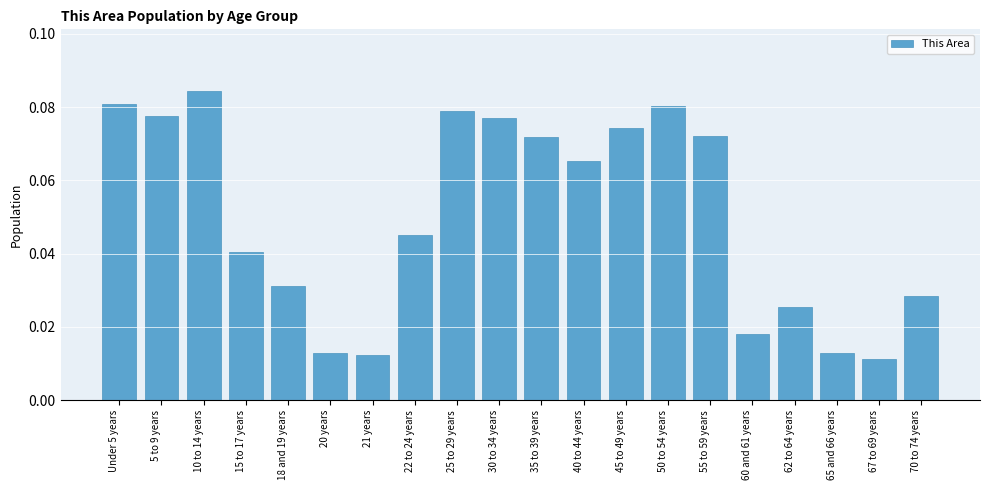

How many values are between 0 and 1?

20